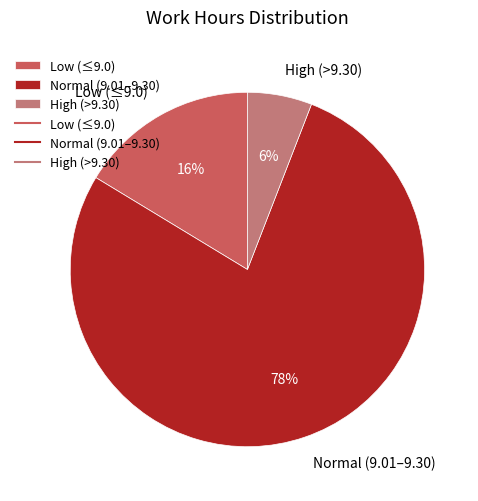

What is the smallest slice in the pie chart?

High (>9.30)